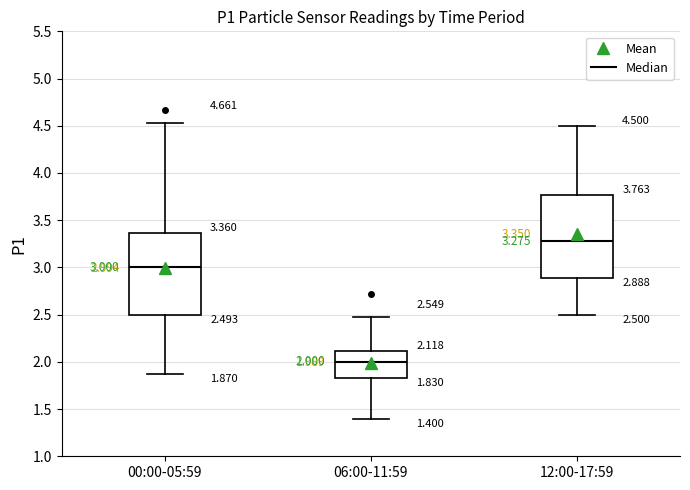

Which box's median line is the highest?

12:00-17:59